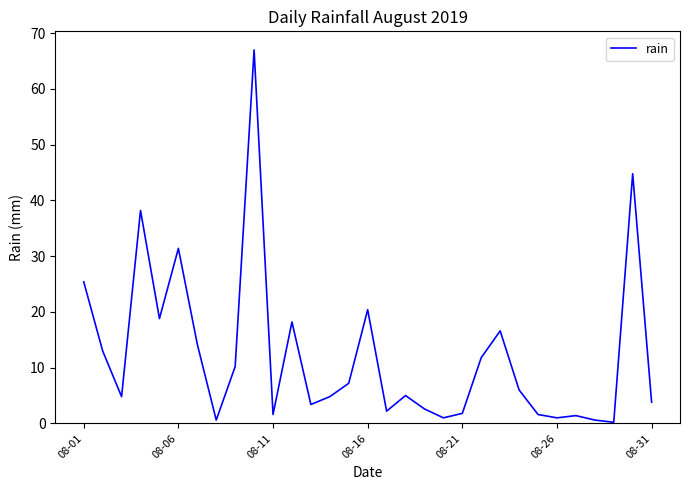

What is the smallest value displayed?

0.2